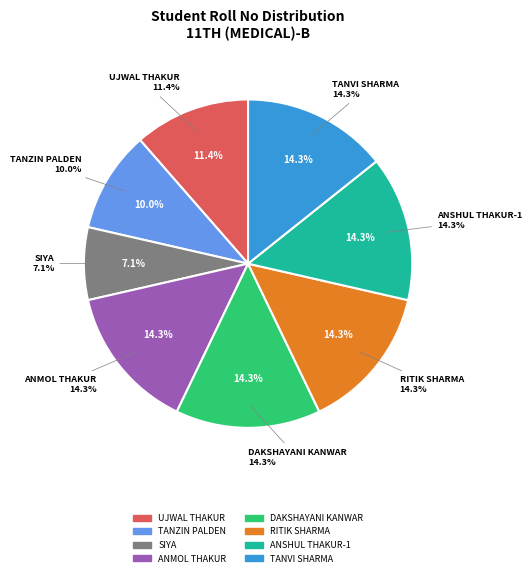

Rank the categories by value from lowest to highest.

SIYA, TANZIN PALDEN, UJWAL THAKUR, ANMOL THAKUR, DAKSHAYANI KANWAR, RITIK SHARMA, ANSHUL THAKUR-1, TANVI SHARMA